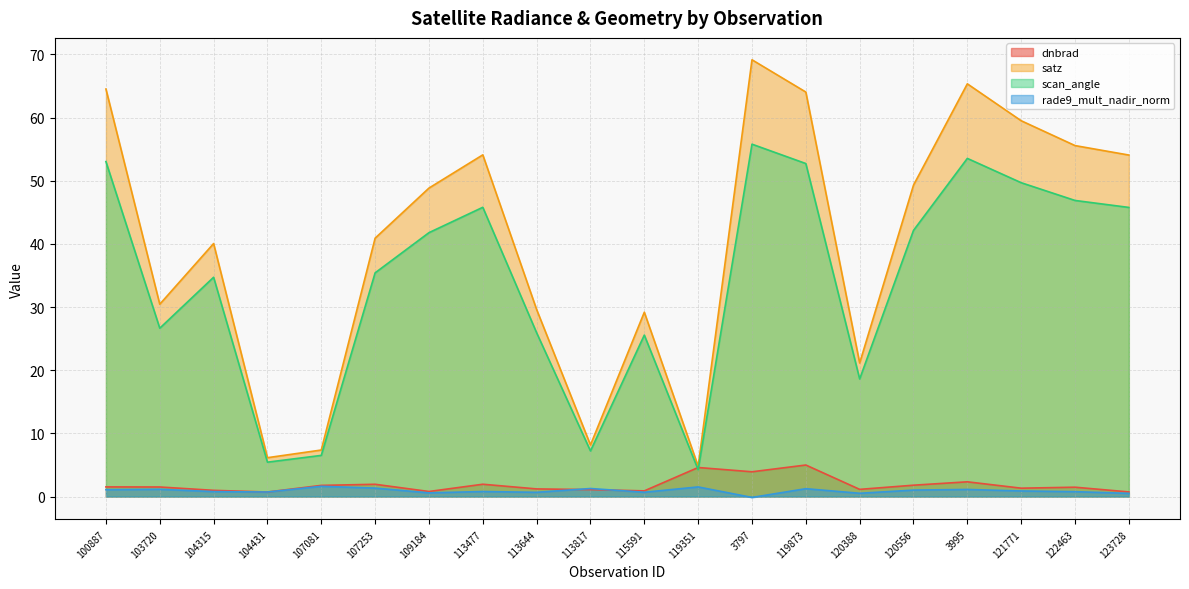

What position from the left is 113817?

10